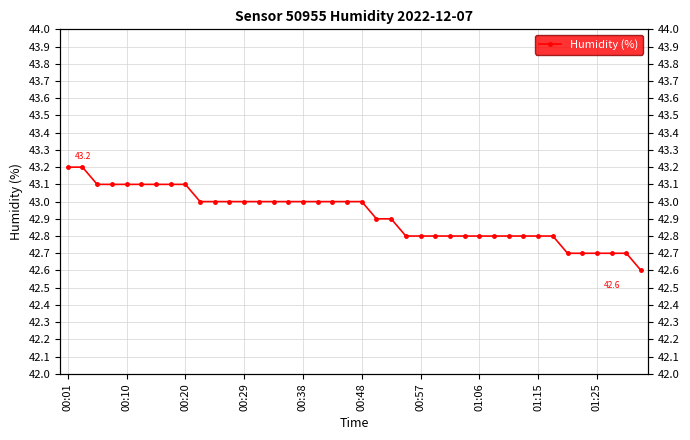

Is it true that the value at 01:06 is 58.2?

False